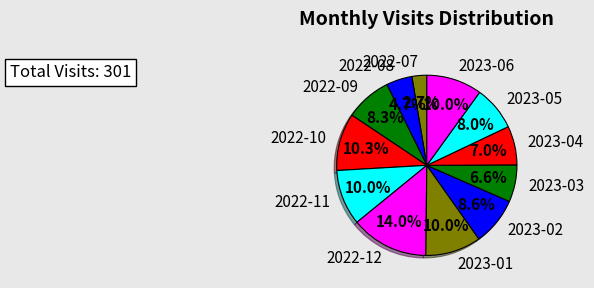

What percentage is the 2023-05 slice, to the nearest percent?

8%